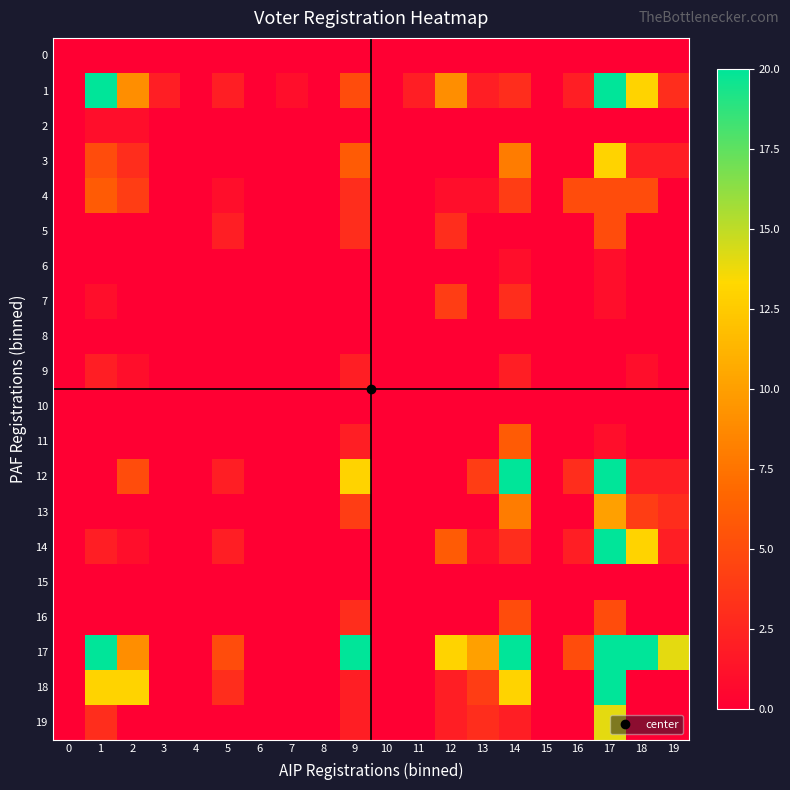

Which series has the largest range (max minus min)?

1